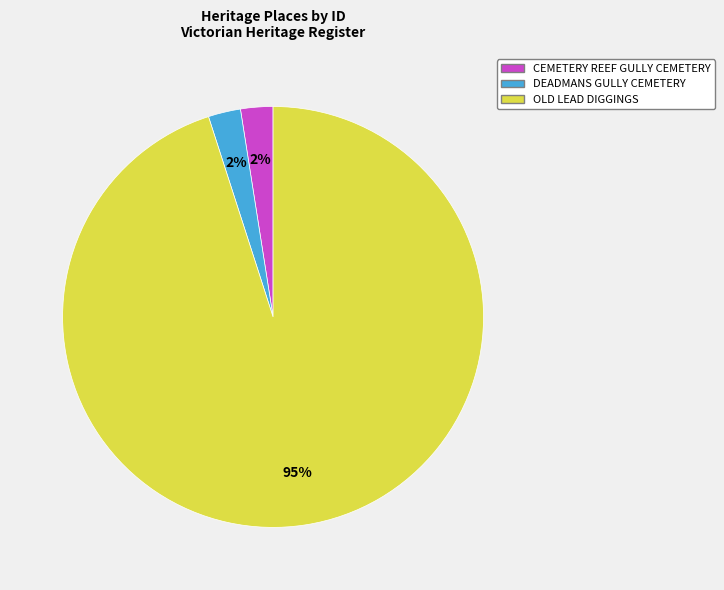

To the nearest percent, what is the average slice percentage?

33%